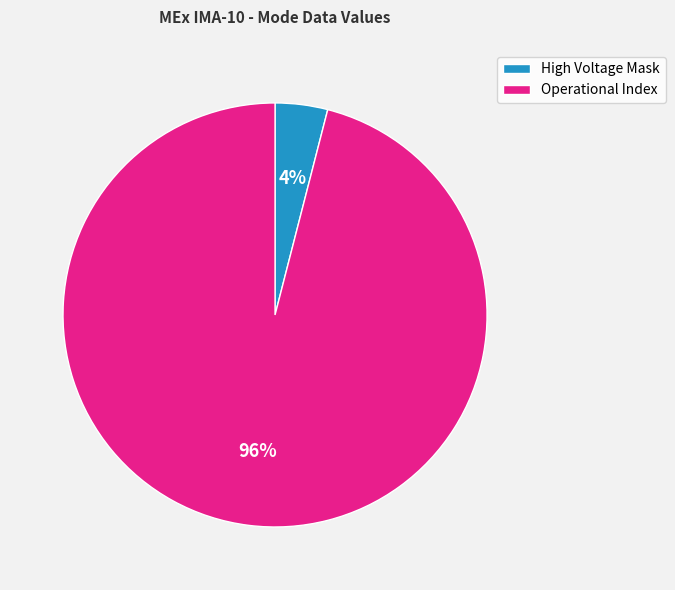

Which slice is the smallest?

High Voltage Mask